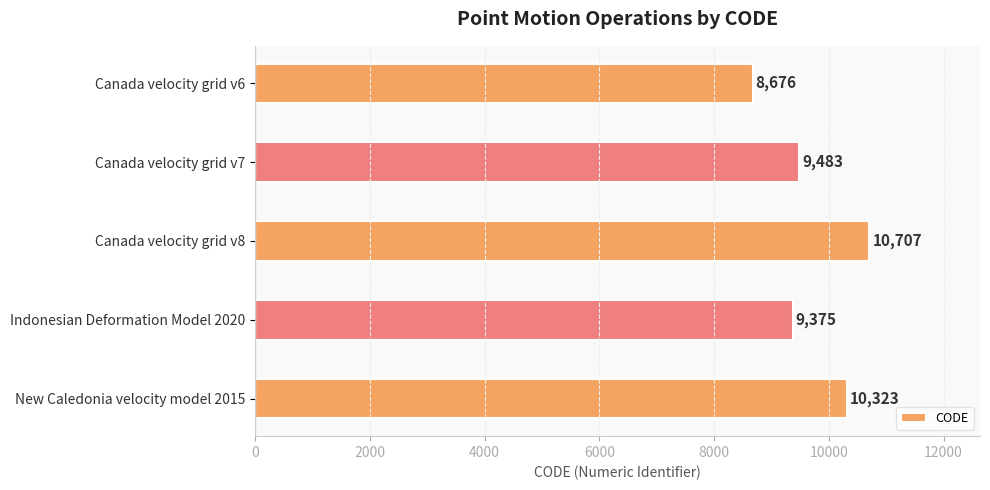

Reading bottom to top, what are all the values shown in this chart?

New Caledonia velocity model 2015=10323	Indonesian Deformation Model 2020=9375	Canada velocity grid v8=10707	Canada velocity grid v7=9483	Canada velocity grid v6=8676